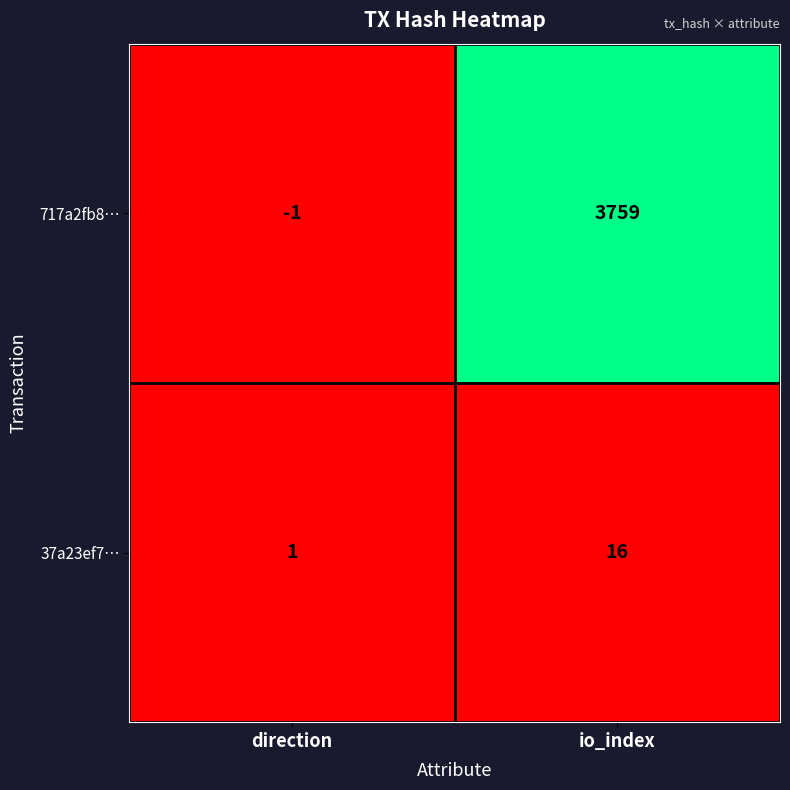

Where is 37a23ef7… nearest to the value 8?

direction